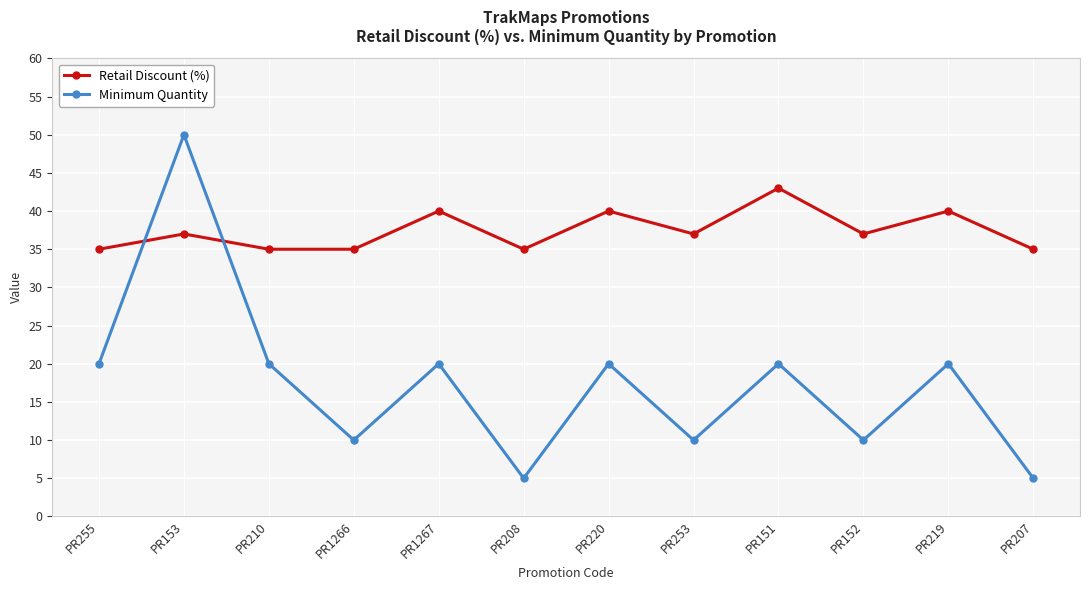

In Minimum Quantity, how many points are lower than both neighbors (excluding endpoints)?

4